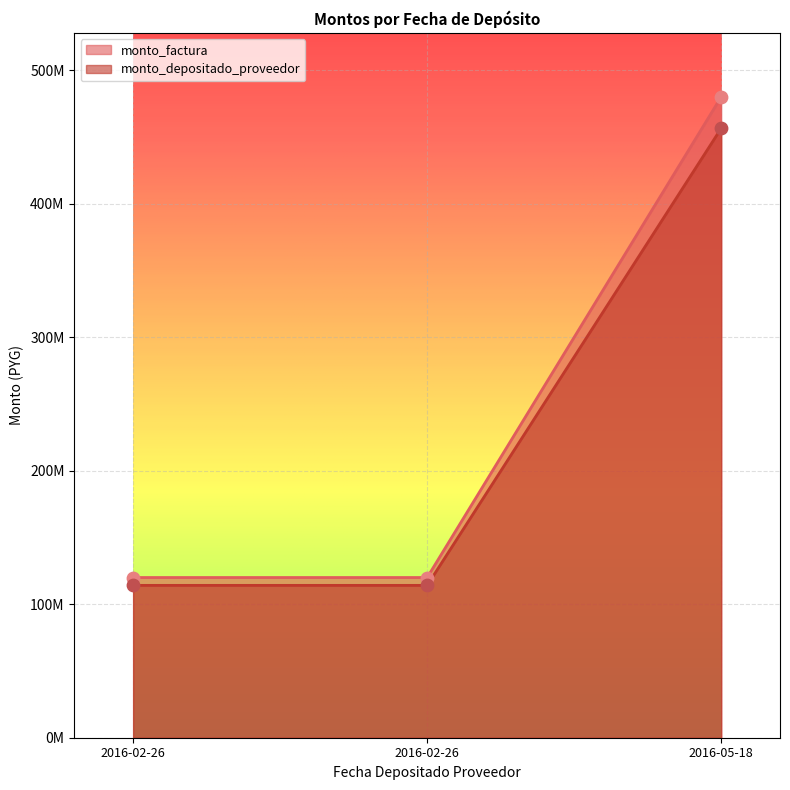

At how many categories does at least one series exceed 218251416?

1